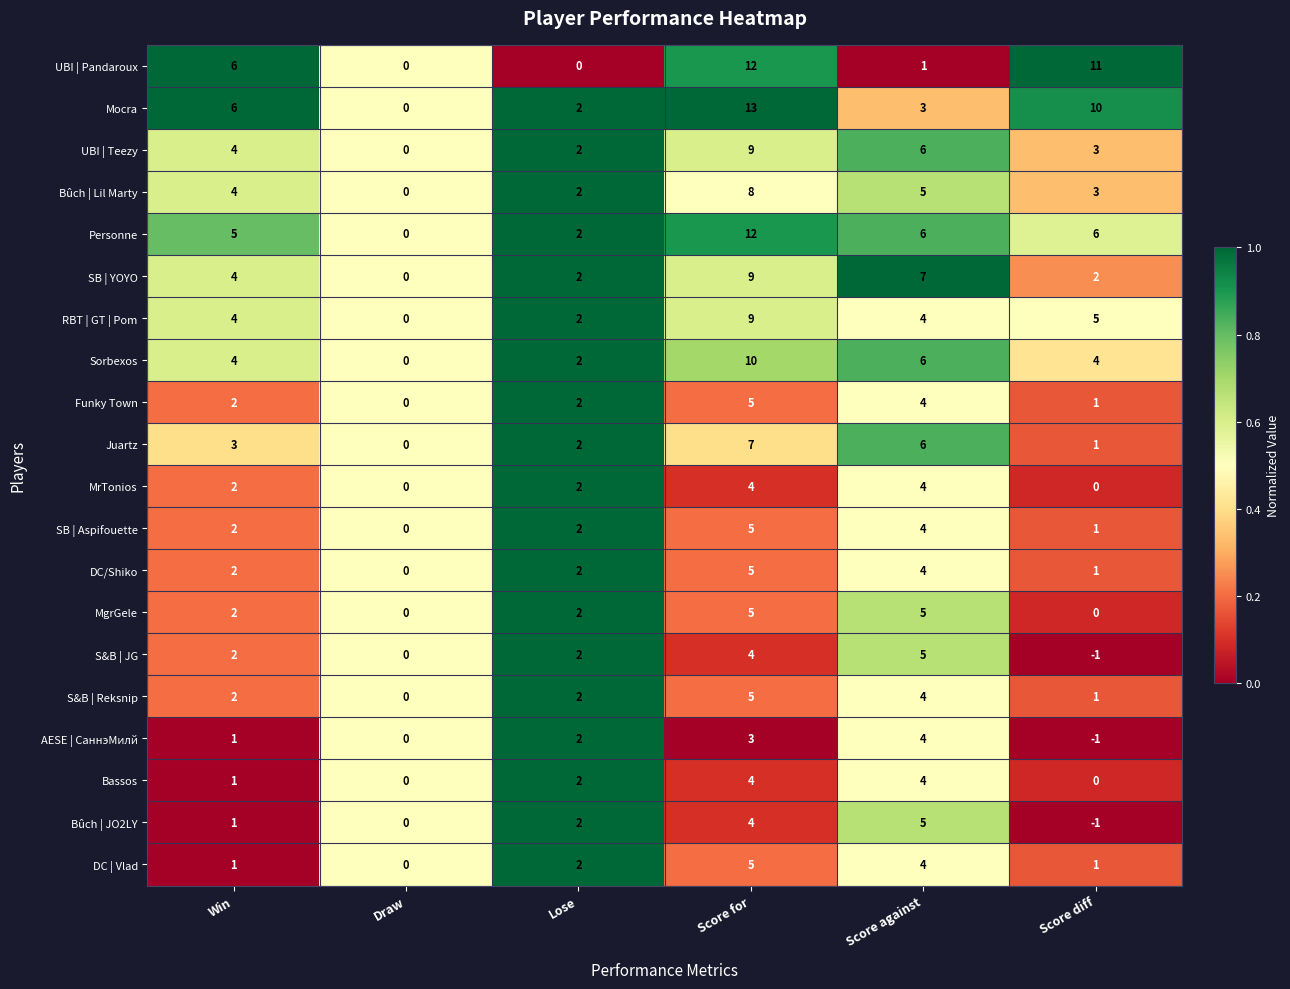

What is the greatest value displayed?

13